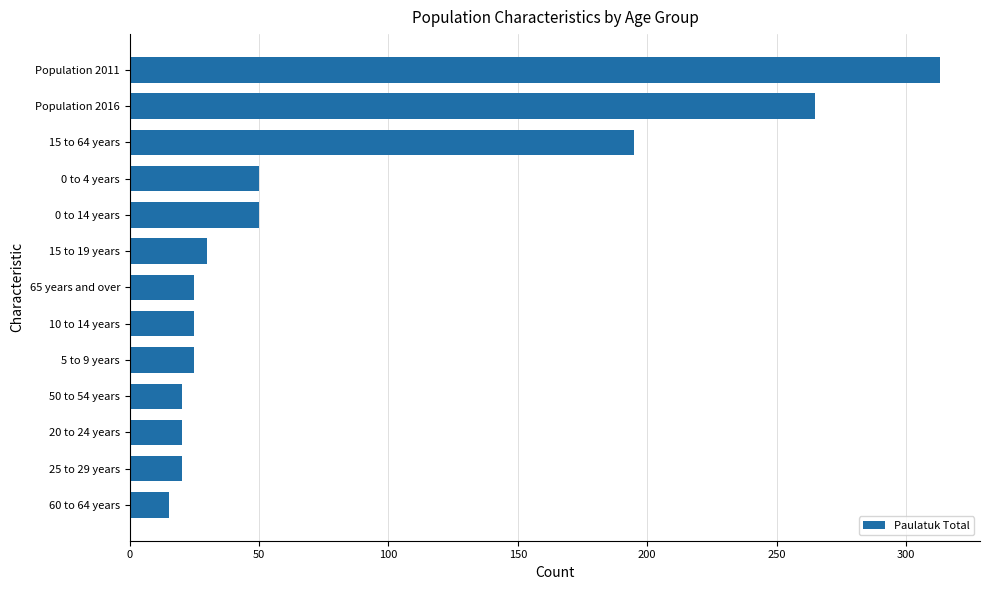

True or false: the data shows 31 at 20 to 24 years.

False